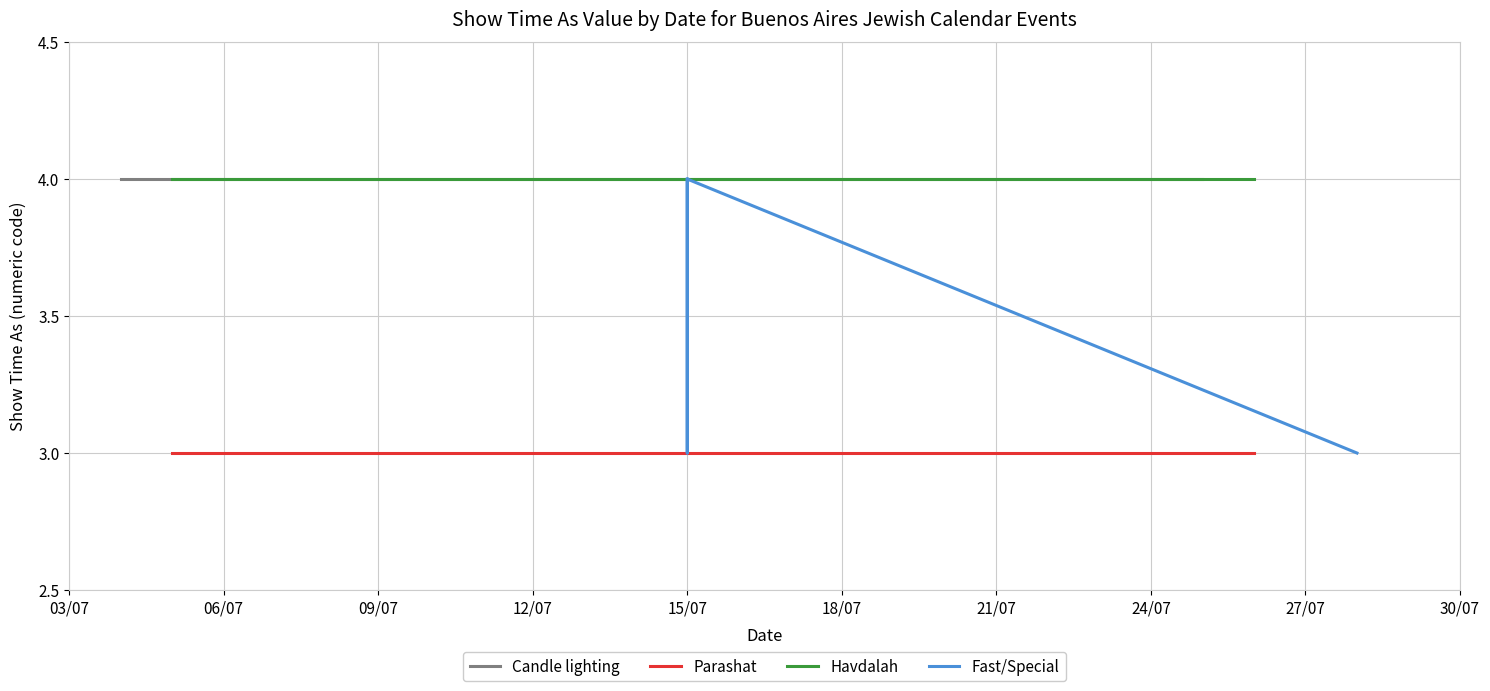

Which series has the widest spread of values?

Fast/Special